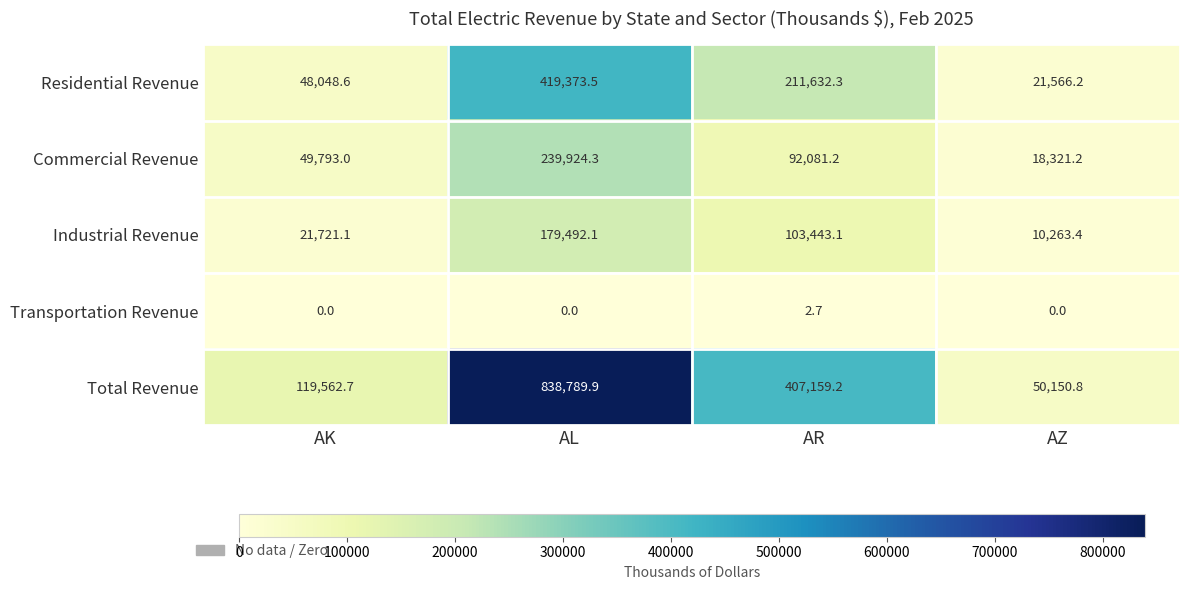

What is the average value of the Commercial Revenue series?

100029.9